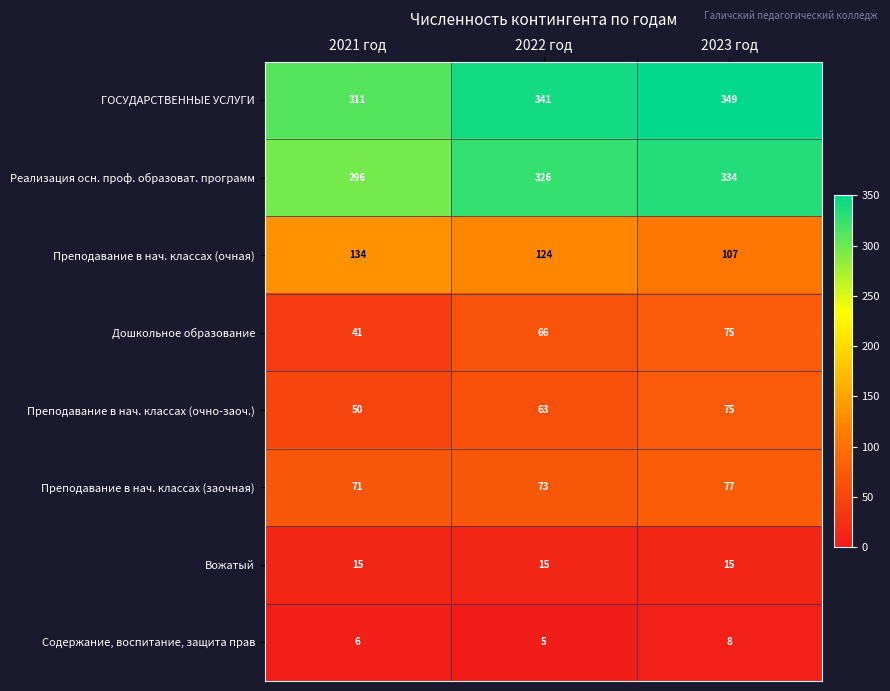

What is the sum of all Реализация осн. проф. образоват. программ values?

956